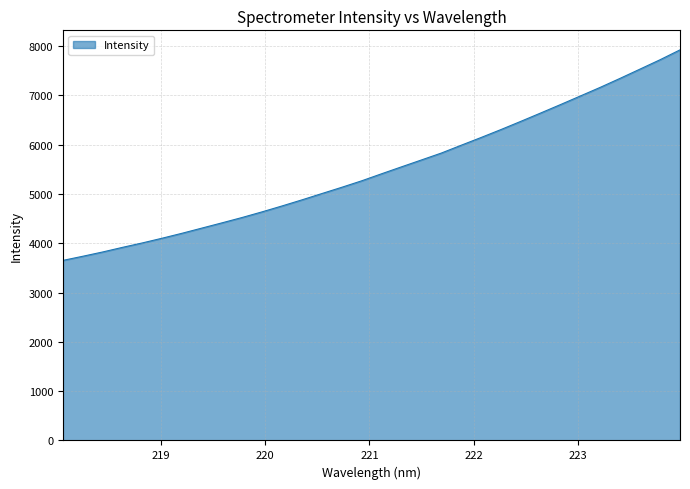

What is the difference between the maximum and minimum values?

4270.5